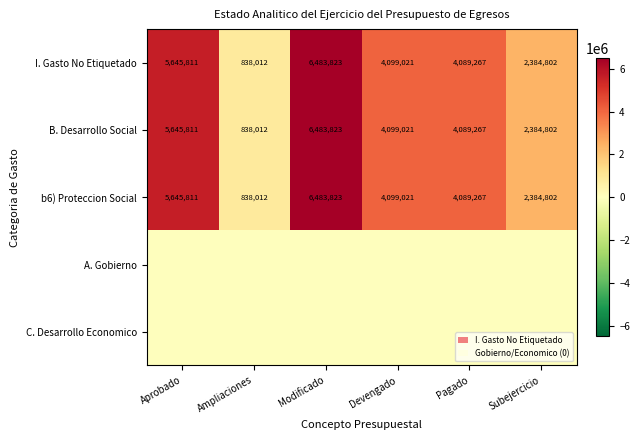

The value of B. Desarrollo Social at Devengado is 4099021. True or false?

True